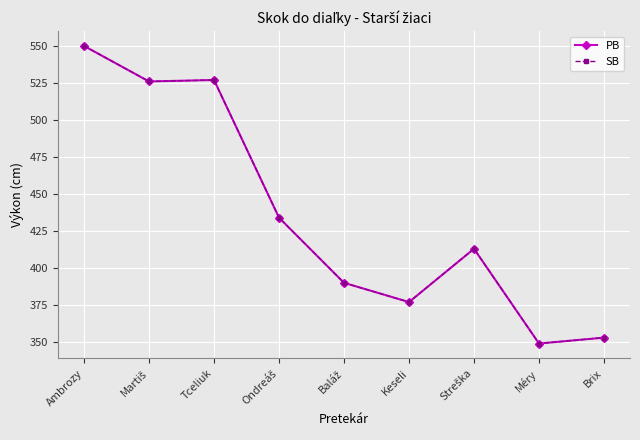

Does the chart have visible grid lines?

Yes